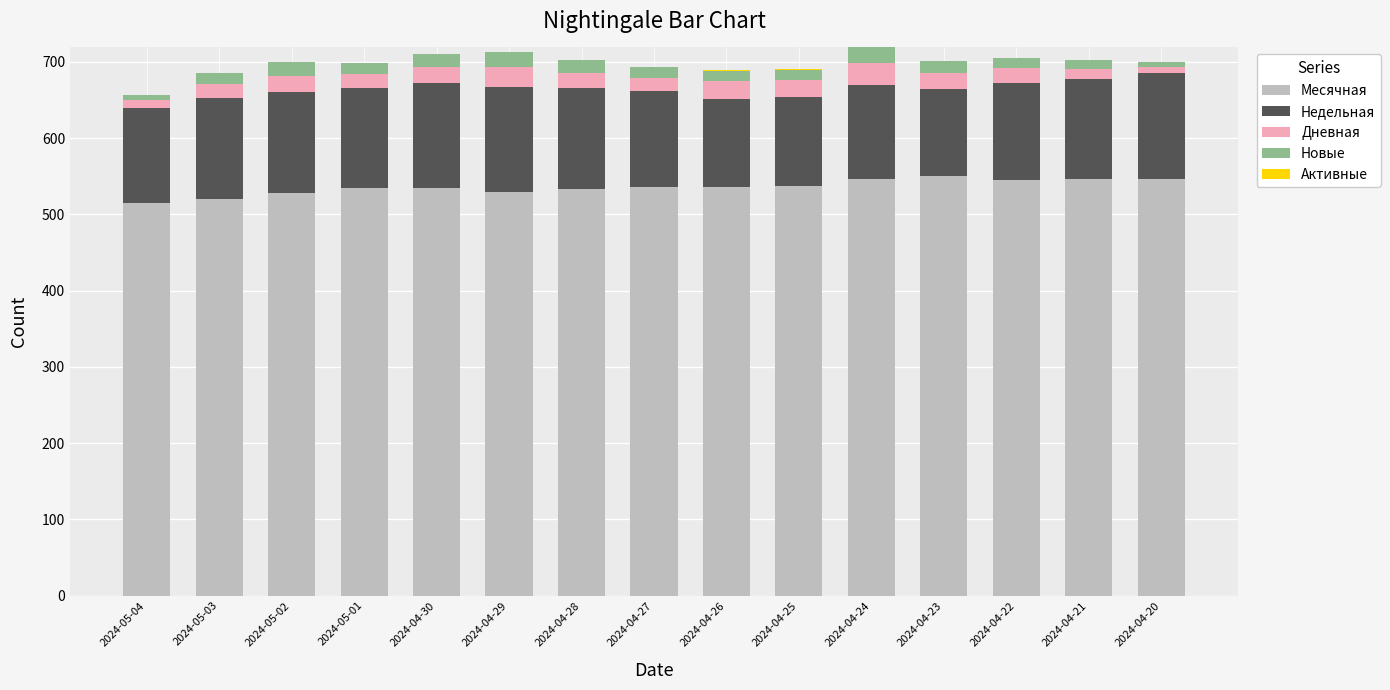

How many series are shown in this chart?

5